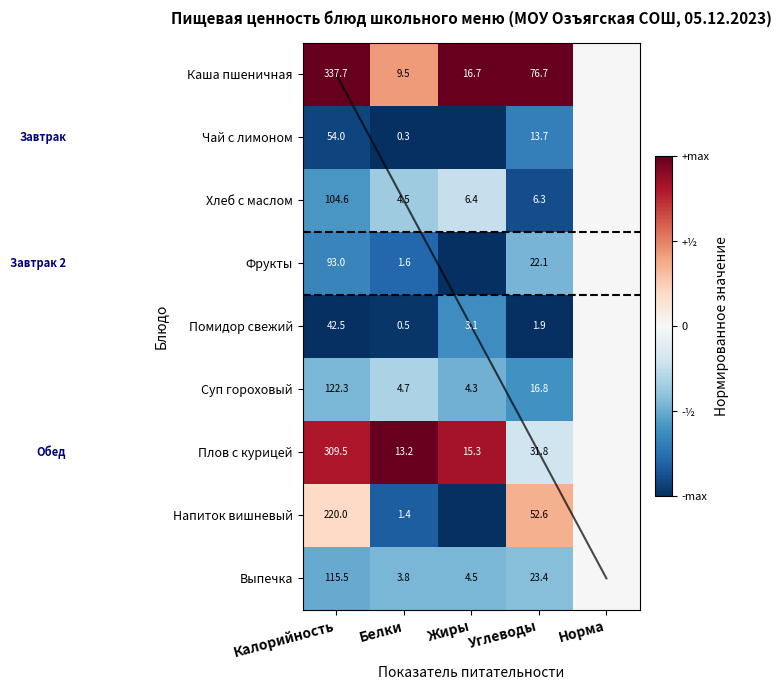

The value of Выпечка at Белки is -0.7. True or false?

False